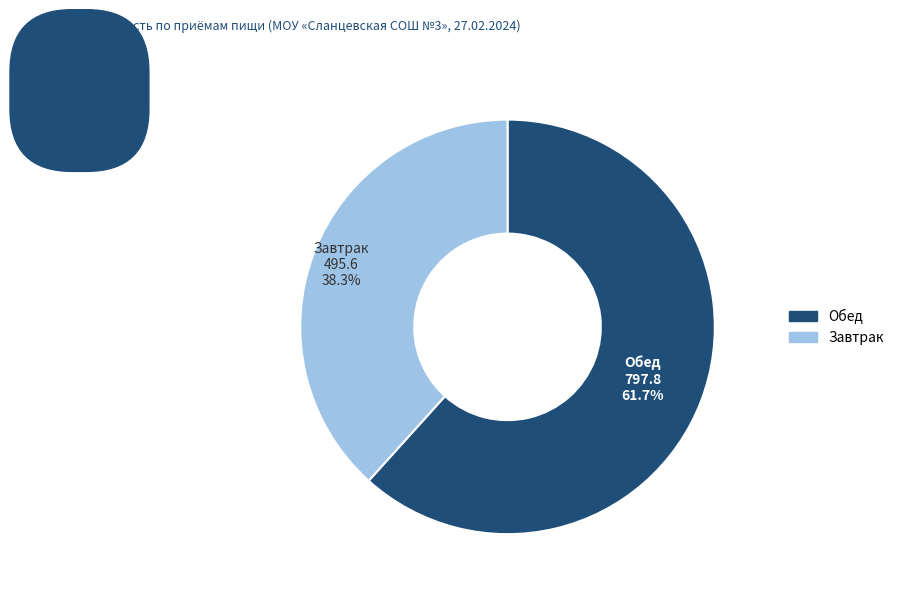

Is there a majority slice in this chart?

Yes